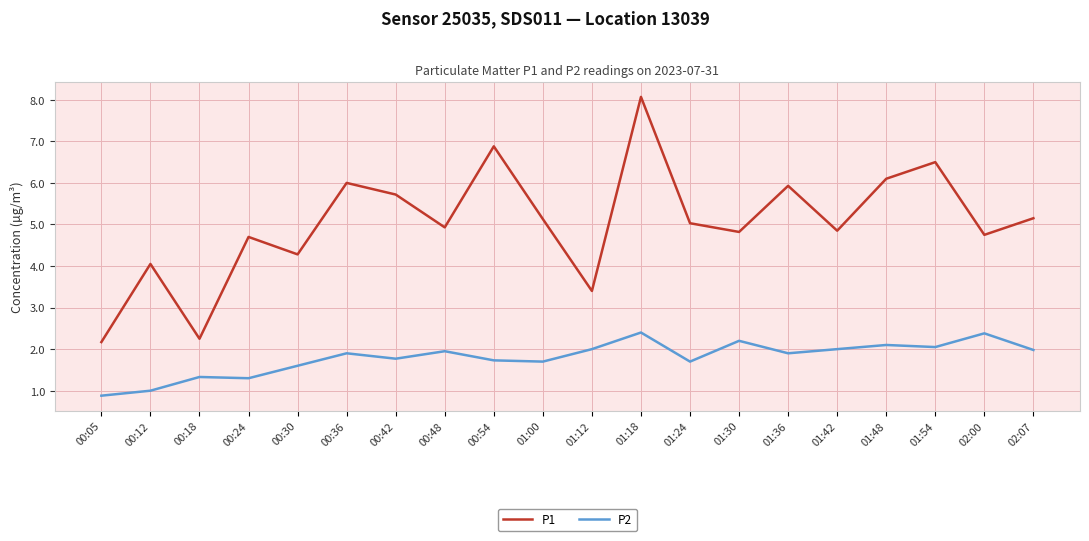

What is the approximate value of P2 at 02:07?

2.0